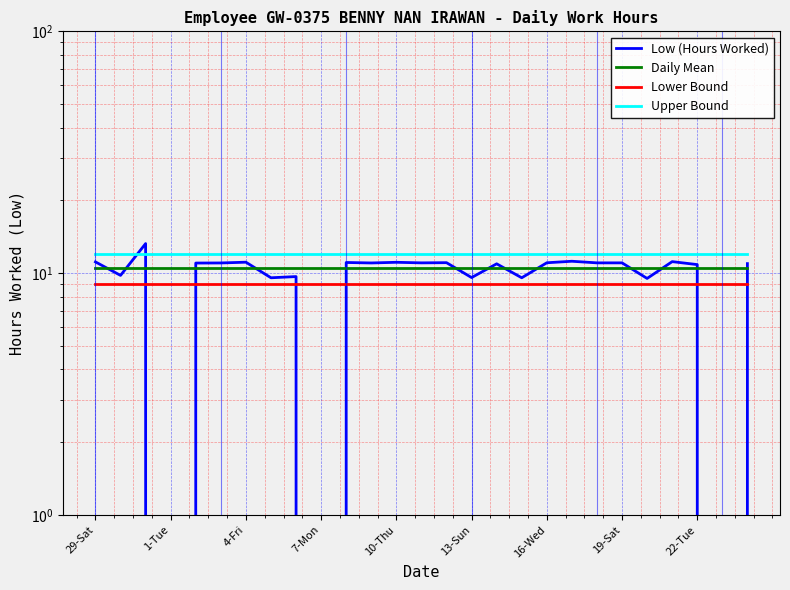

At which label does Daily Mean reach its peak?

29-Sat